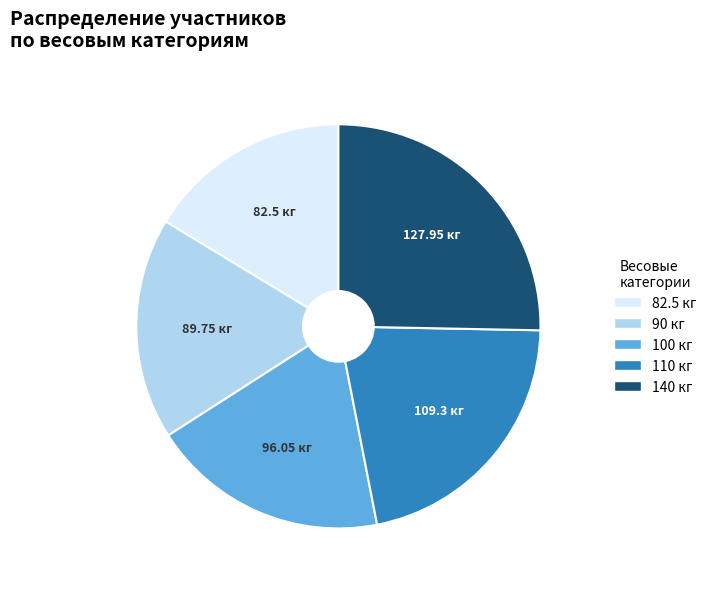

Which category has the smallest portion of the pie?

82.5 кг